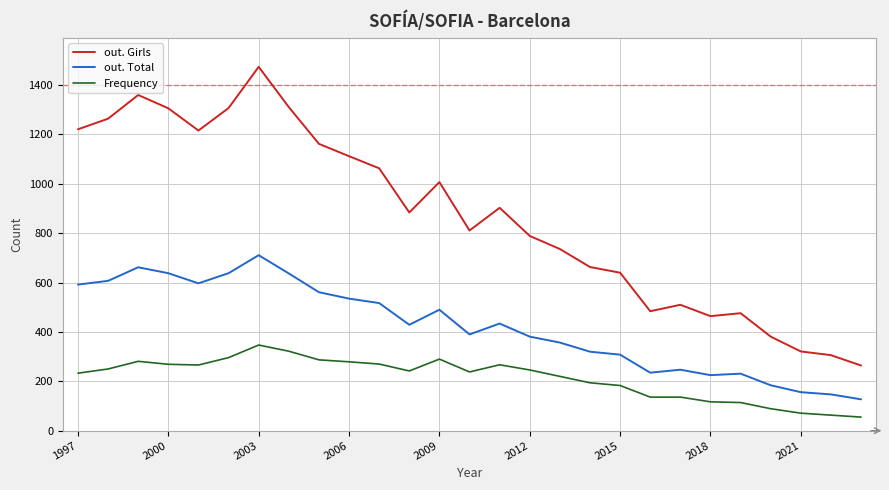

What is the difference between the maximum and minimum values in the out. Girls series?

1210